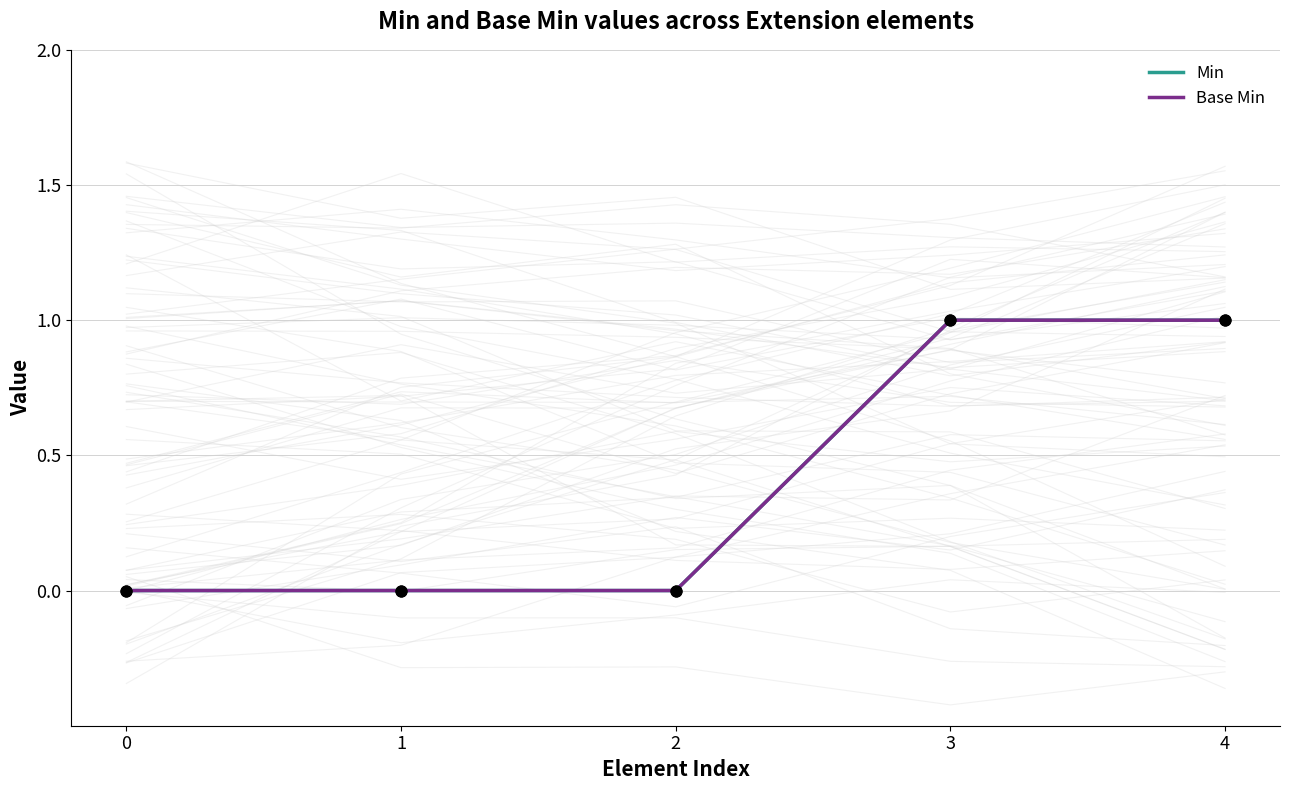

At how many categories does at least one series exceed 0?

2